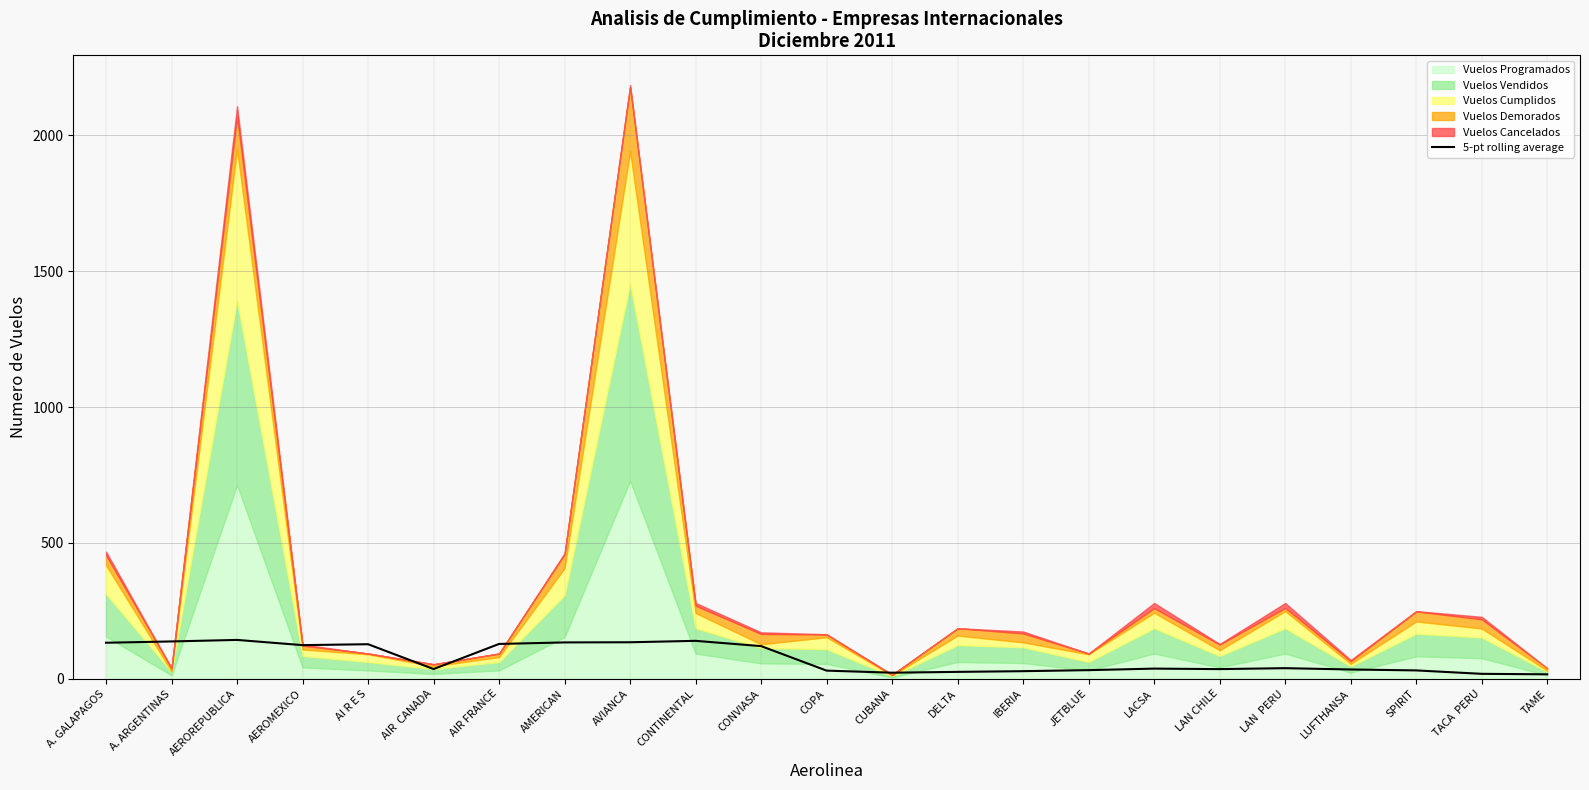

True or false: 5-pt rolling average has a value of 232.8 at AVIANCA.

False